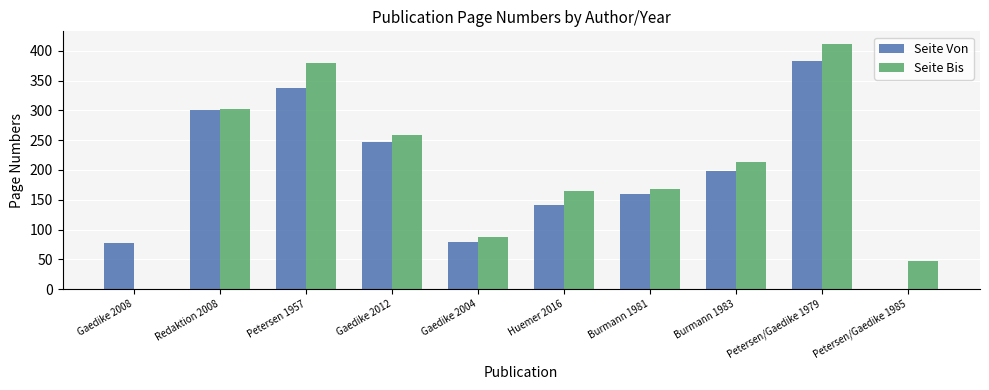

Which series changed the most between Redaktion 2008 and Burmann 1983?

Seite Von